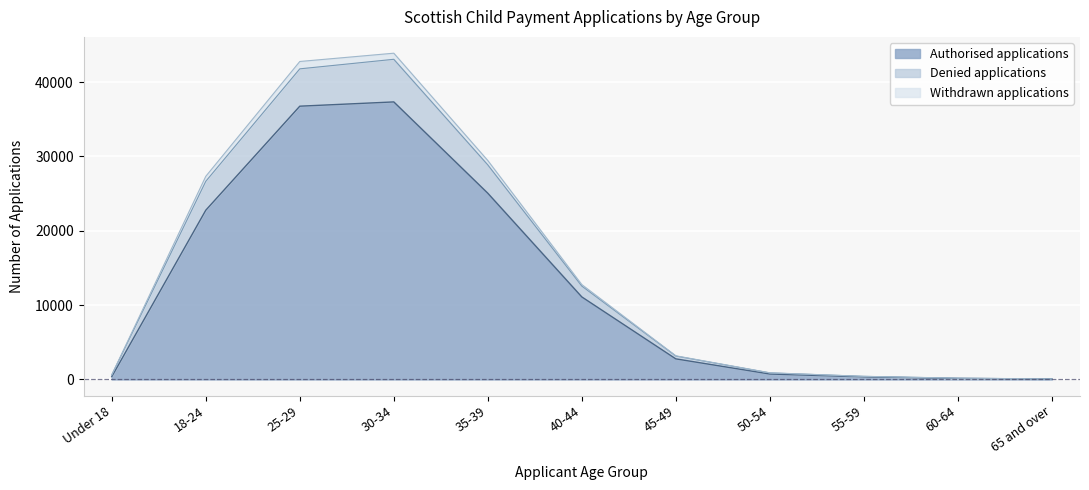

Does the chart display data point markers on the line(s)?

No